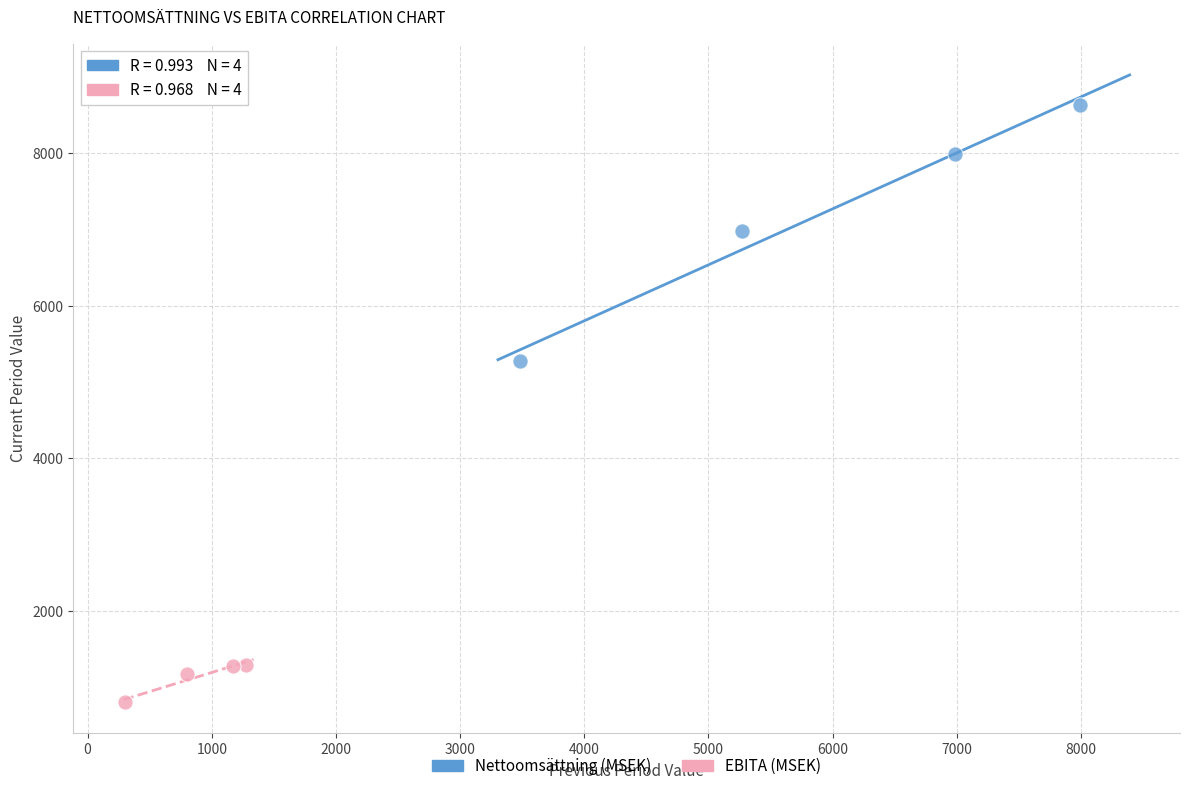

Which series has the largest Y range (max minus min)?

Nettoomsättning (MSEK)